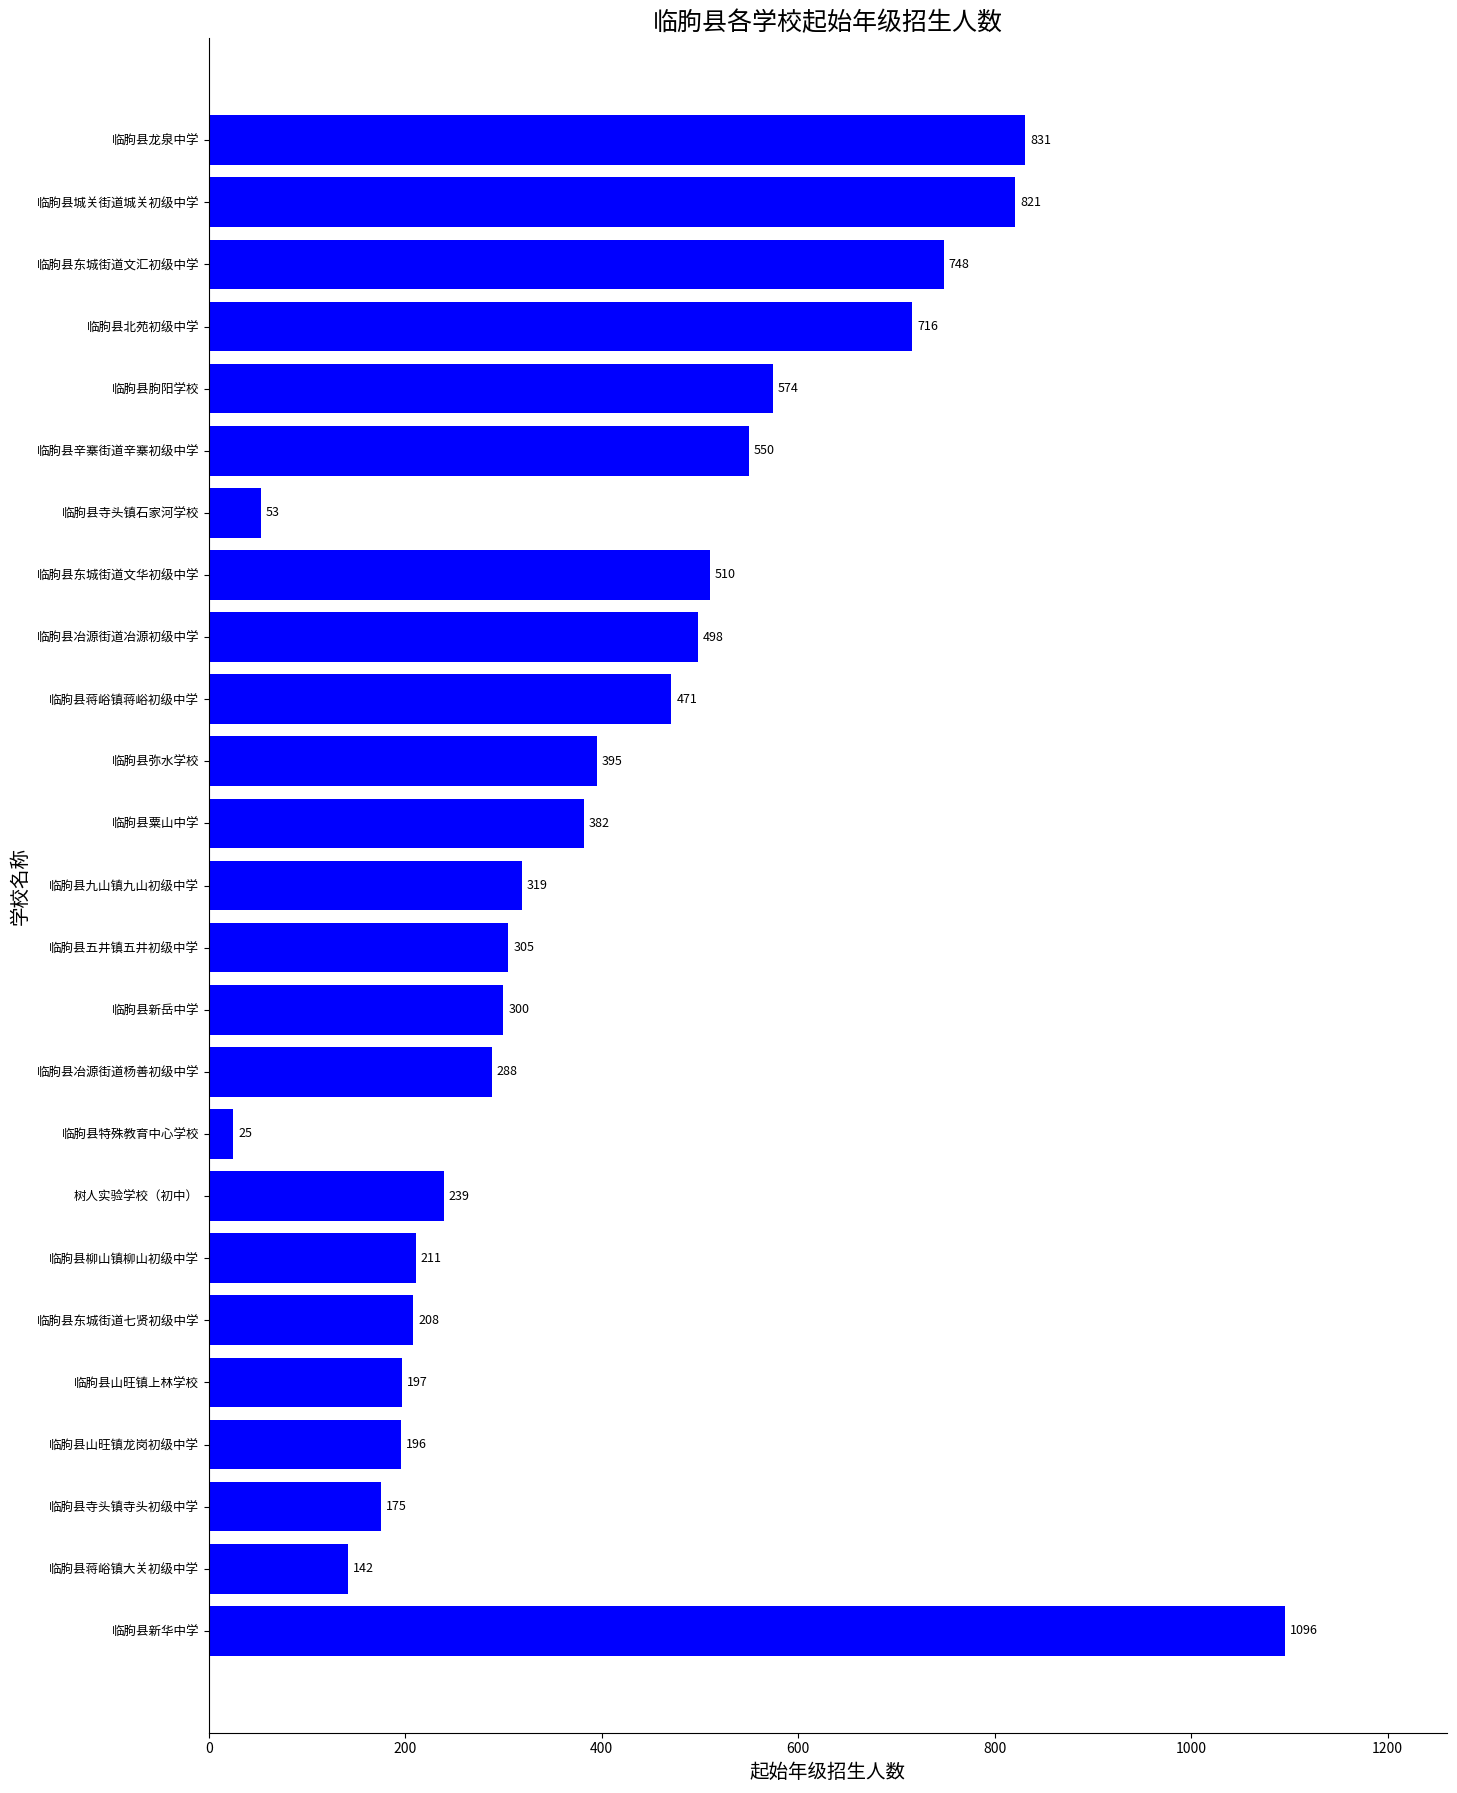

What is the sum of the values at 临朐县城关街道城关初级中学 and 临朐县东城街道文汇初级中学?

1569